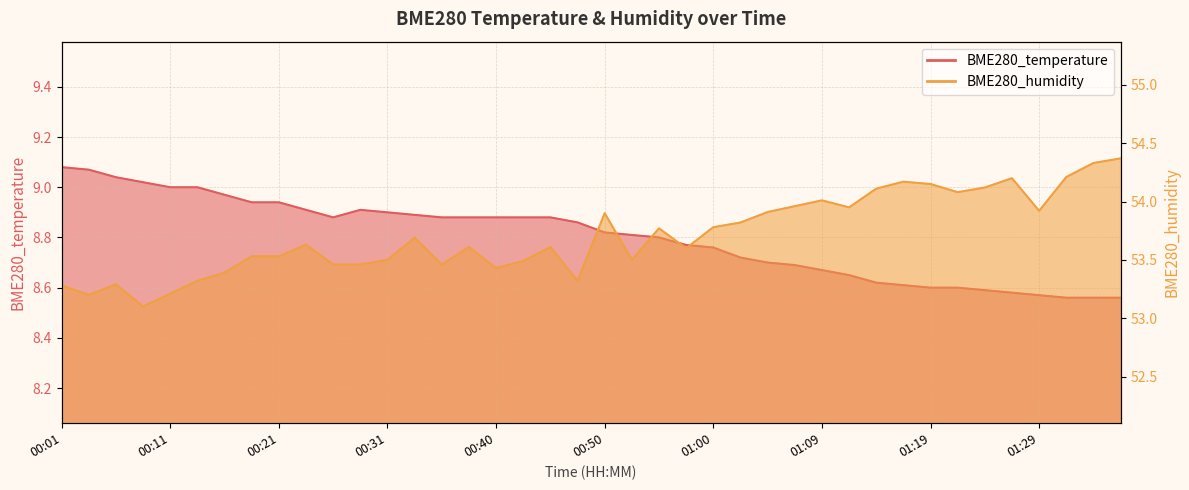

What are all the series names shown in the legend?

BME280_temperature, BME280_humidity